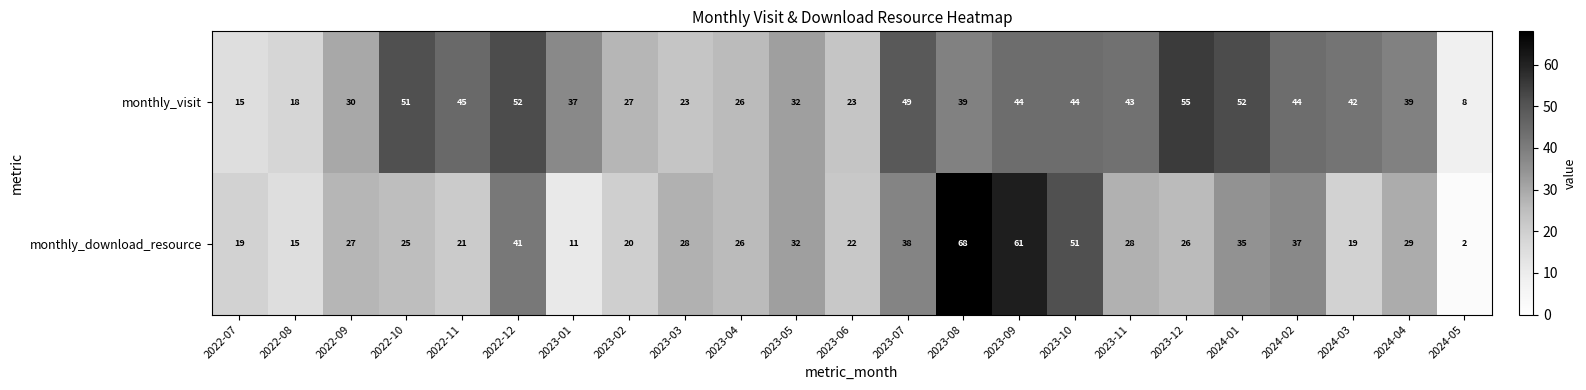

What is the average value of the monthly_download_resource series?

30